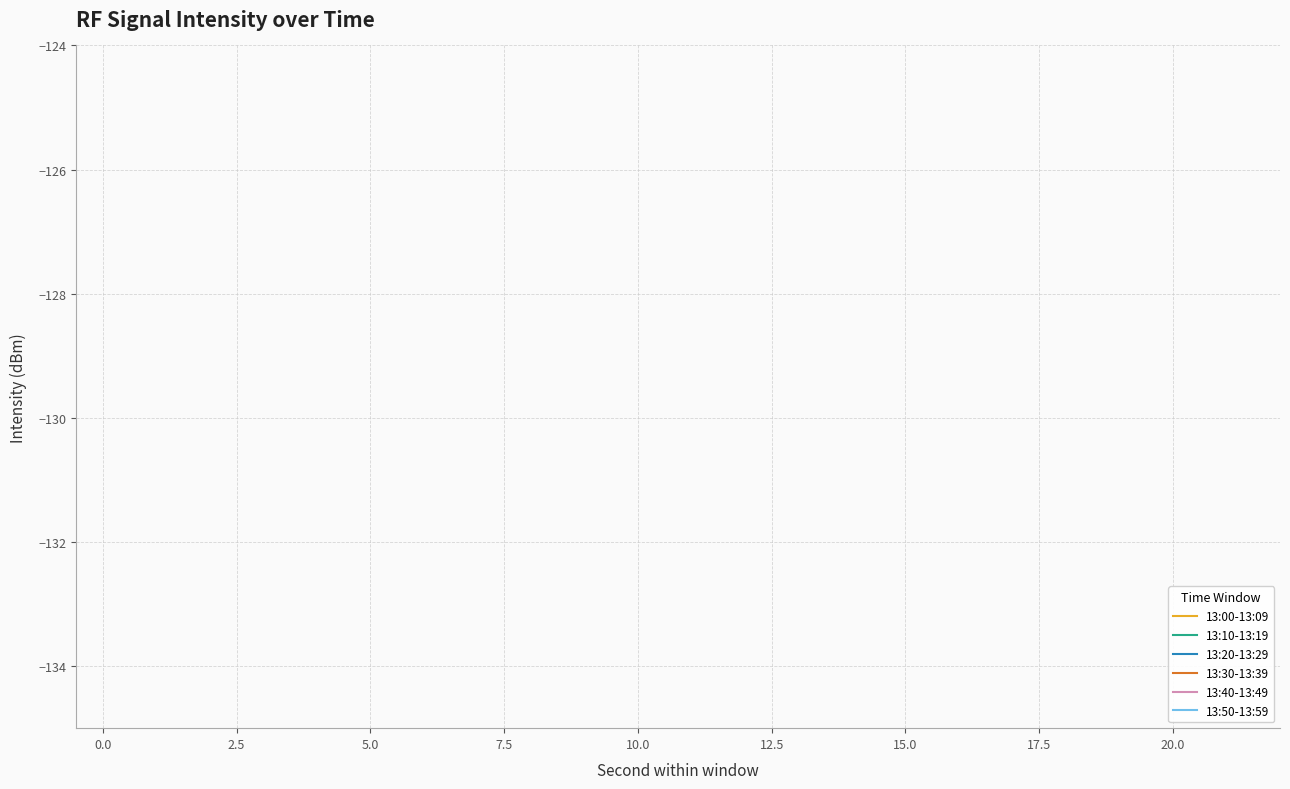

What position from the right is 15.0?

3